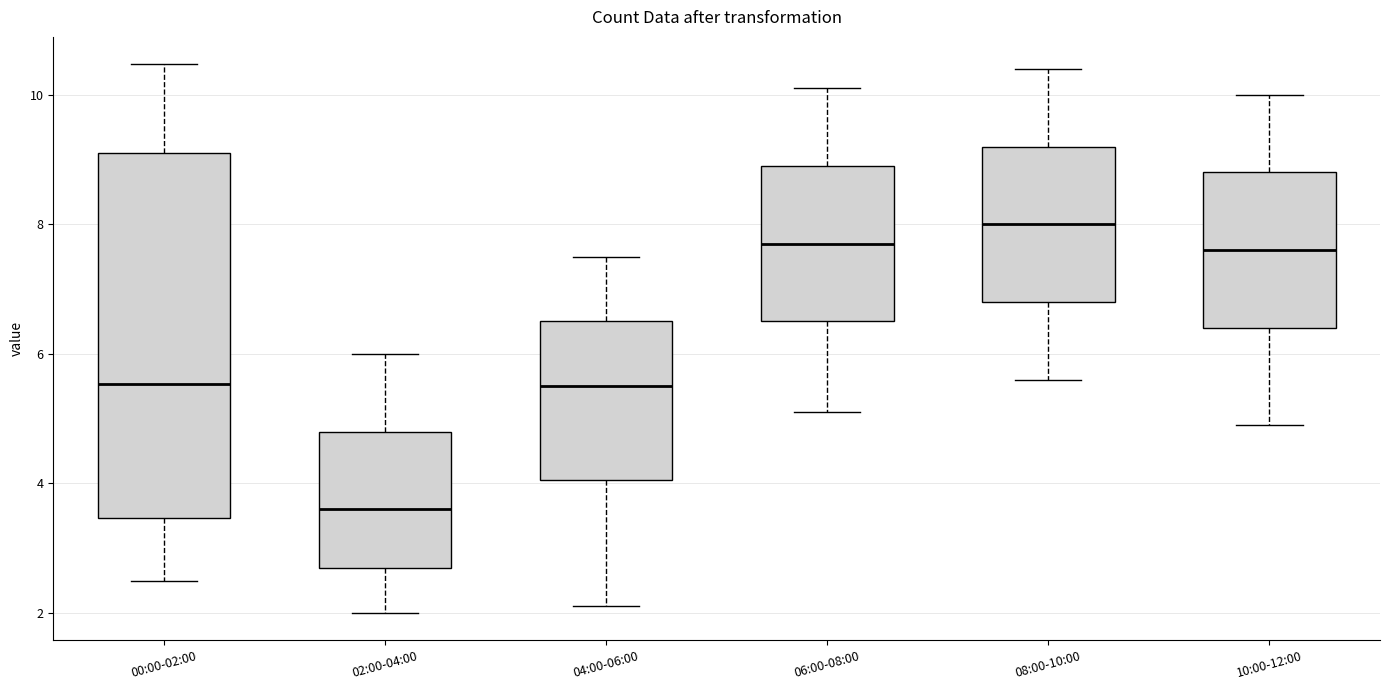

Comparing the boxes themselves (not the whiskers), which one is the tallest?

00:00-02:00